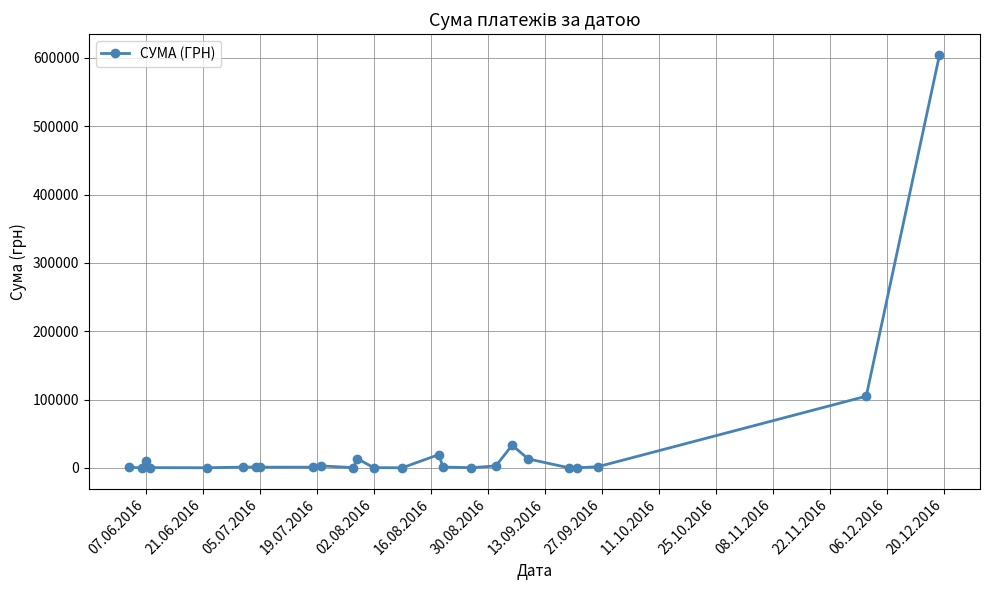

True or false: the data has more than 2 interior local peaks.

True